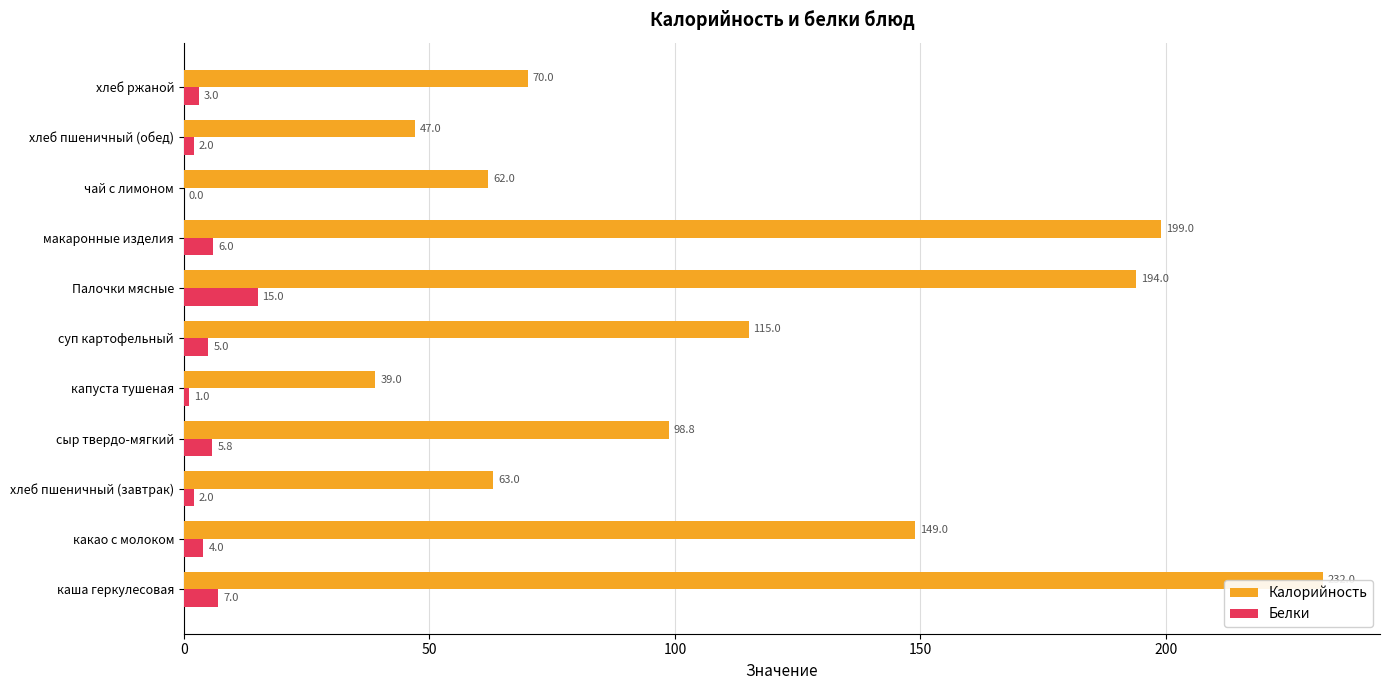

Which series changed the most between капуста тушеная and хлеб пшеничный (обед)?

Калорийность